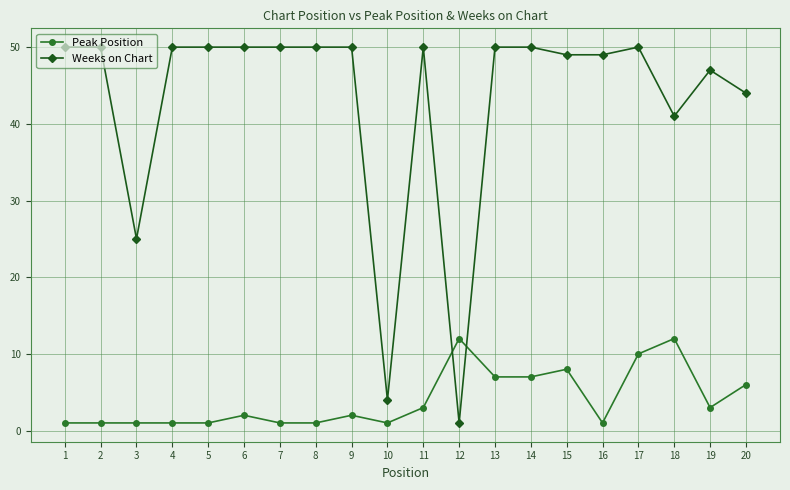

Which series changed the most between 5 and 13?

Peak Position